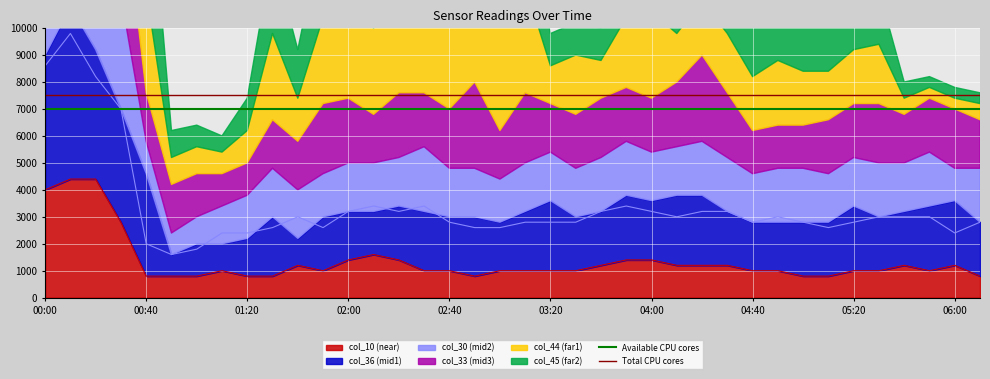

True or false: col_10 (near) has a value of 1764 at 06:00.

False